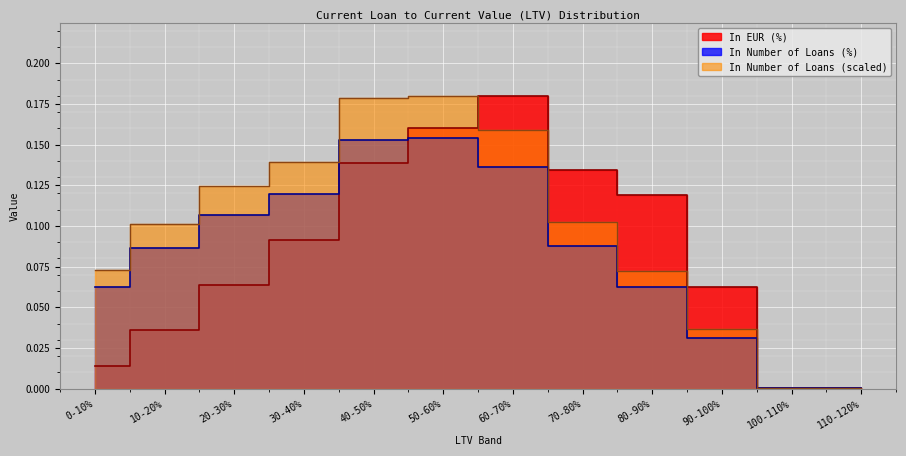

How many lines are shown in the chart?

3